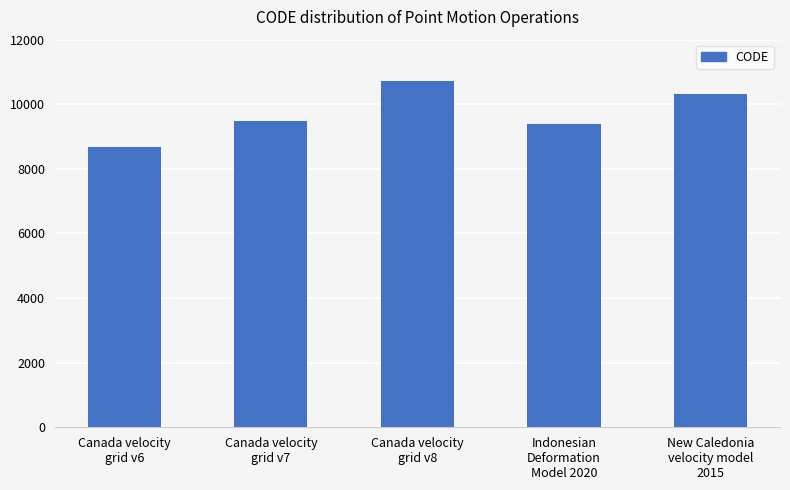

What is the ratio of the value at Canada velocity
grid v7 to the value at Canada velocity
grid v8?

0.9